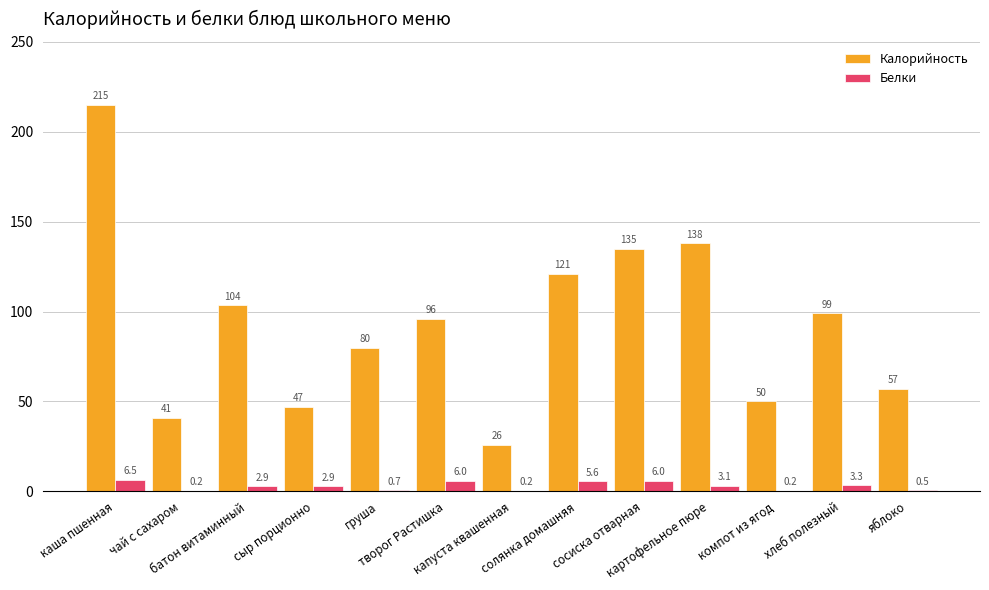

The Калорийность series shows 54.7 at каша пшенная. True or false?

False